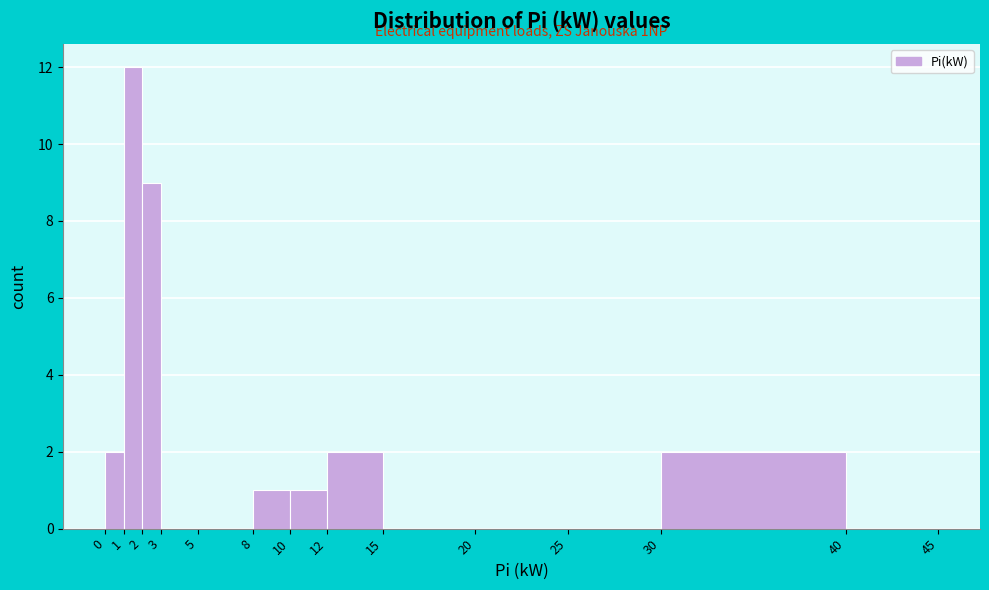

Which range on the x-axis has the tallest bar?

1 to 2